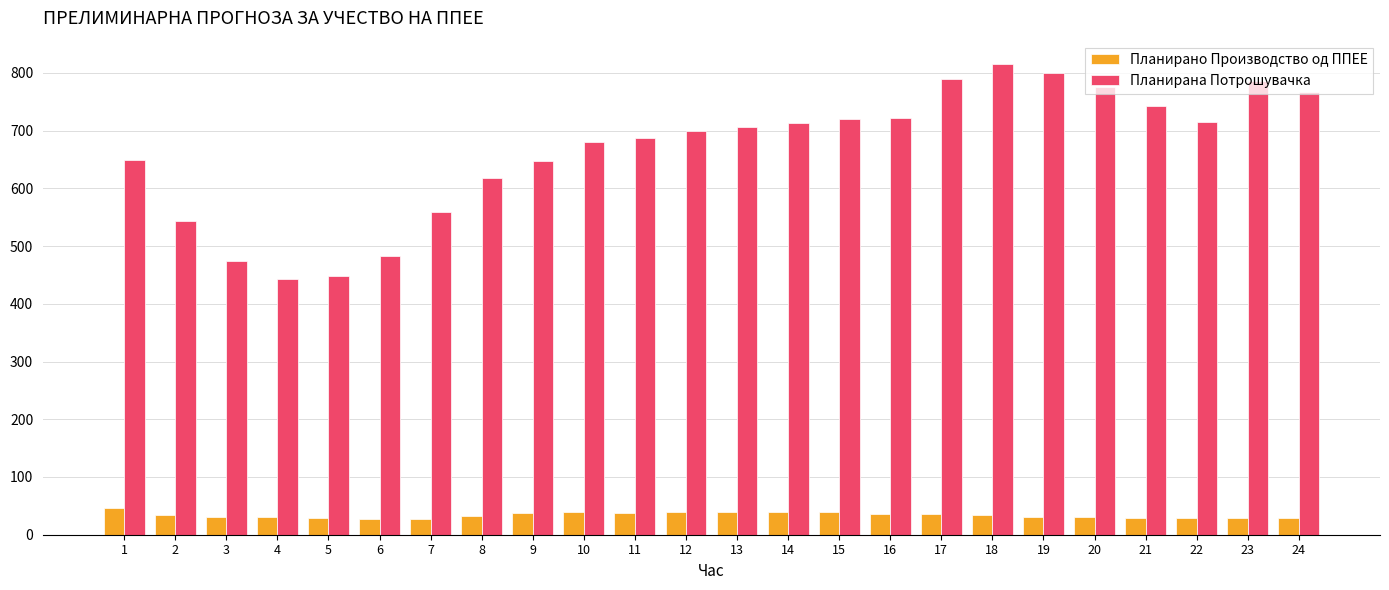

What is the sum of the Планирана Потрошувачка values at 5 and 23?

1234.0